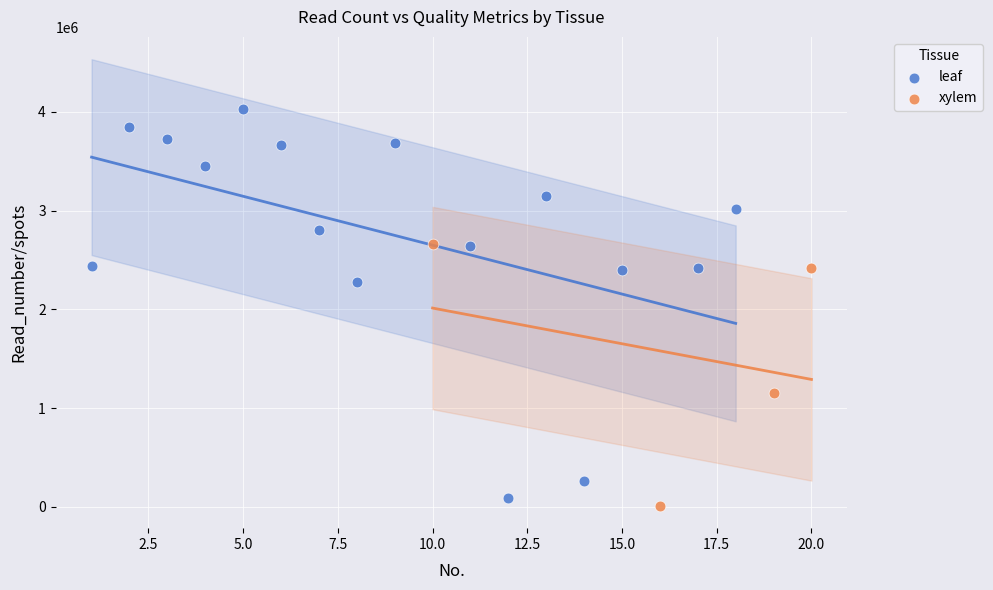

Which series has the widest spread of Y values?

leaf